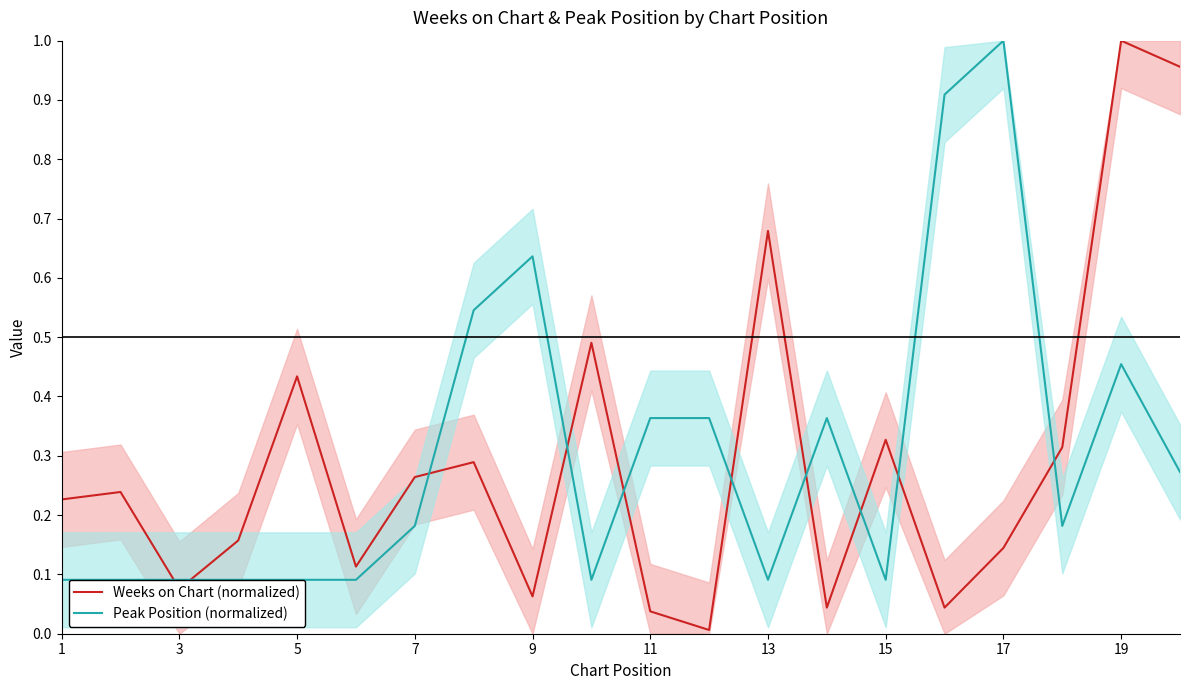

How many times do Weeks on Chart (normalized) and Peak Position (normalized) cross each other?

10